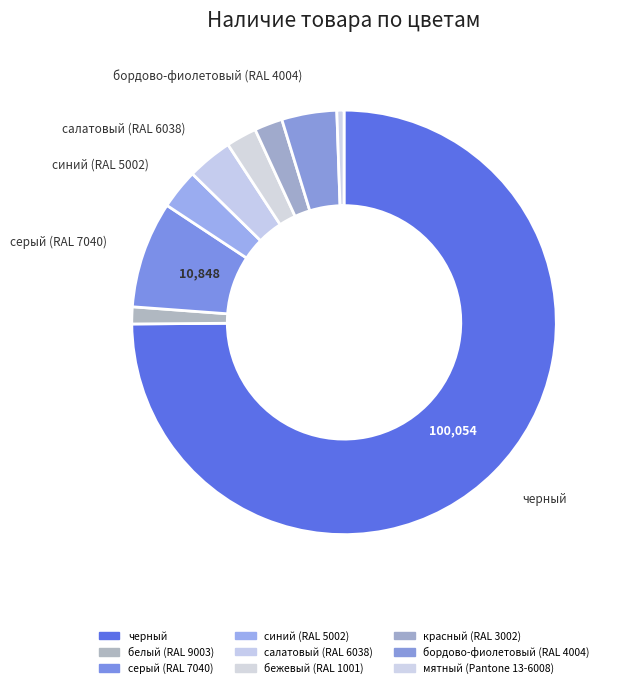

Rank the categories by value from highest to lowest.

черный, серый (RAL 7040), бордово-фиолетовый (RAL 4004), салатовый (RAL 6038), синий (RAL 5002), бежевый (RAL 1001), красный (RAL 3002), белый (RAL 9003), мятный (Pantone 13-6008)